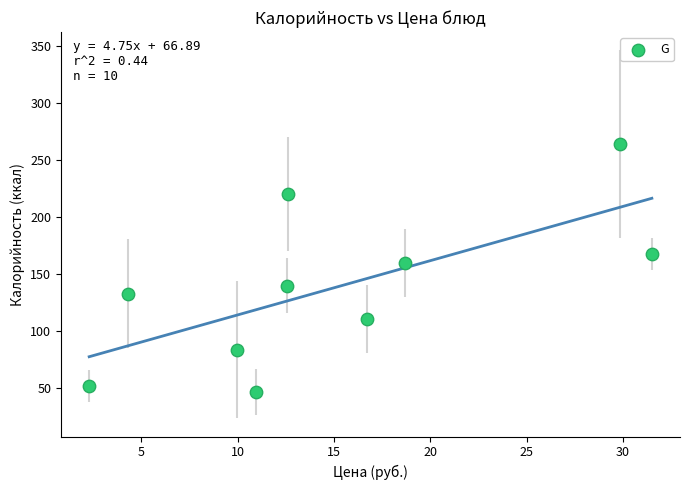

What Y value in the scatter plot is closest to 155?

160